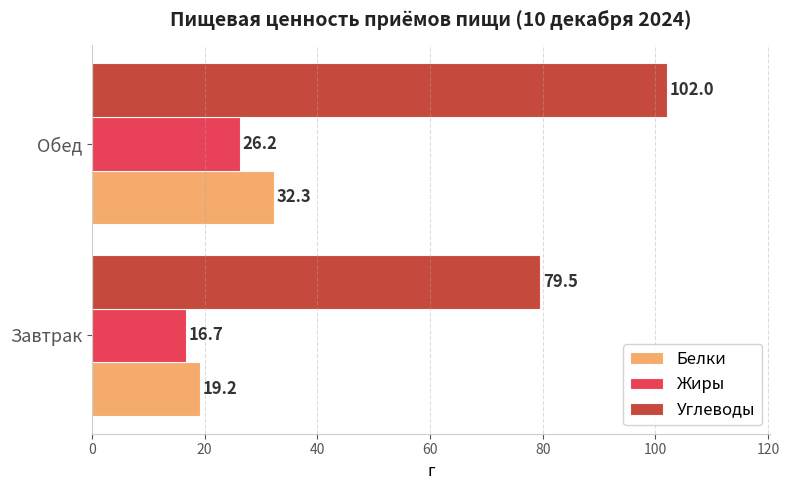

Which series changed the most between Завтрак and Обед?

Углеводы